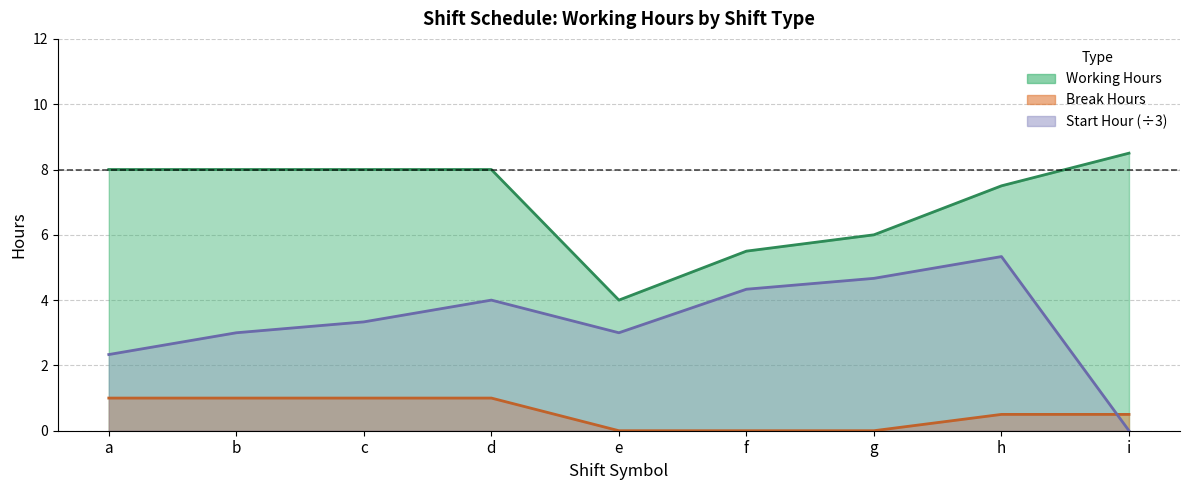

True or false: Working Hours and Start Hour cross at least once.

False